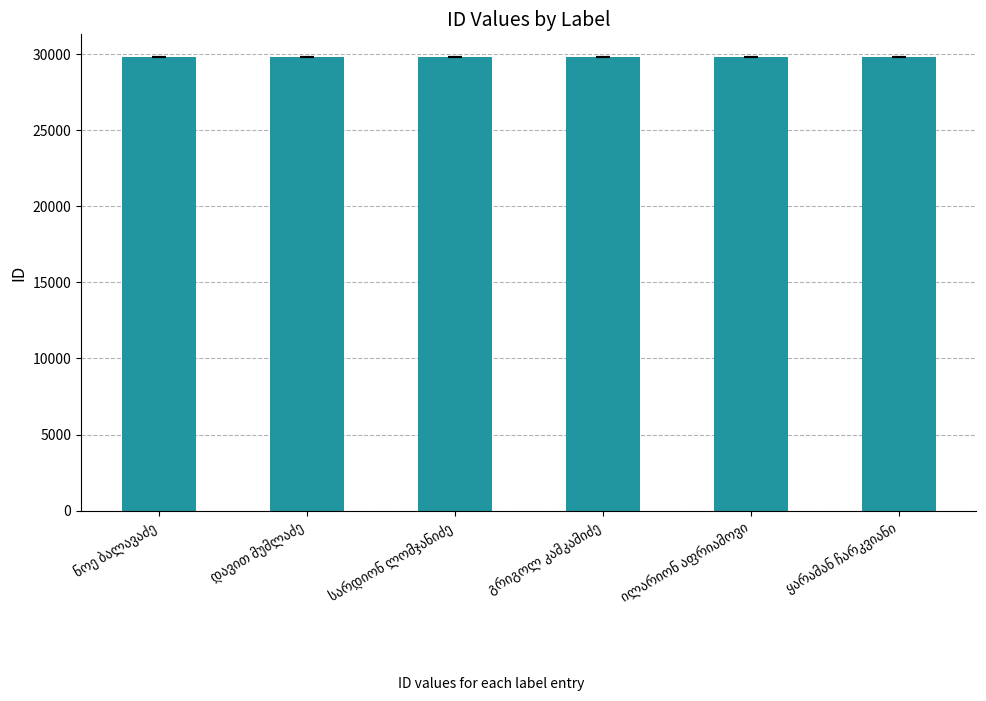

What is the value of the 3rd bar from the left?

29803